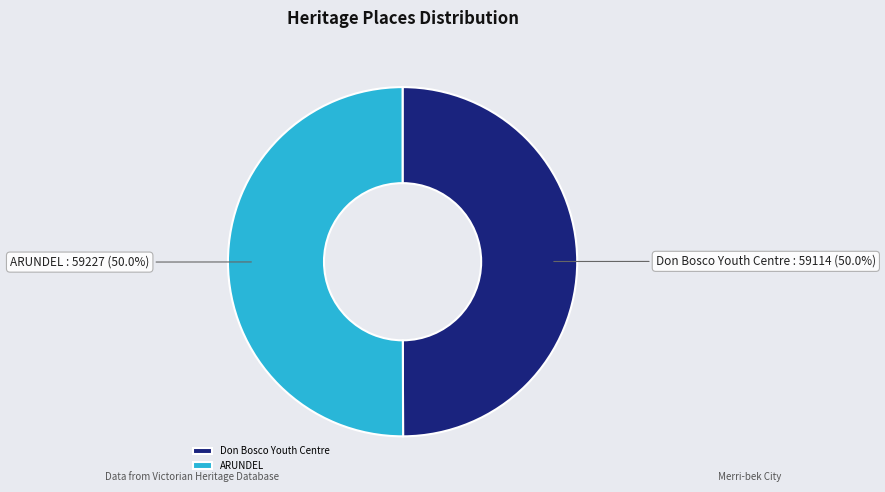

True or false: Don Bosco Youth Centre accounts for 50% of the total.

True